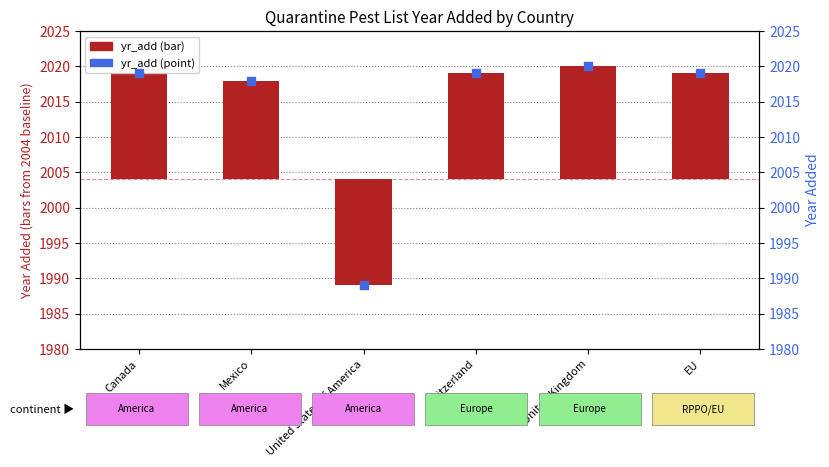

Which series contains the highest Y value?

yr_add (value)